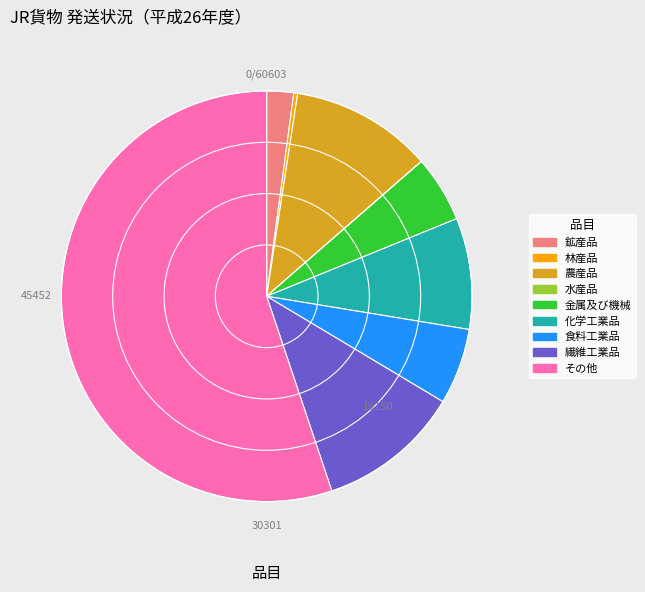

What is the majority slice?

その他